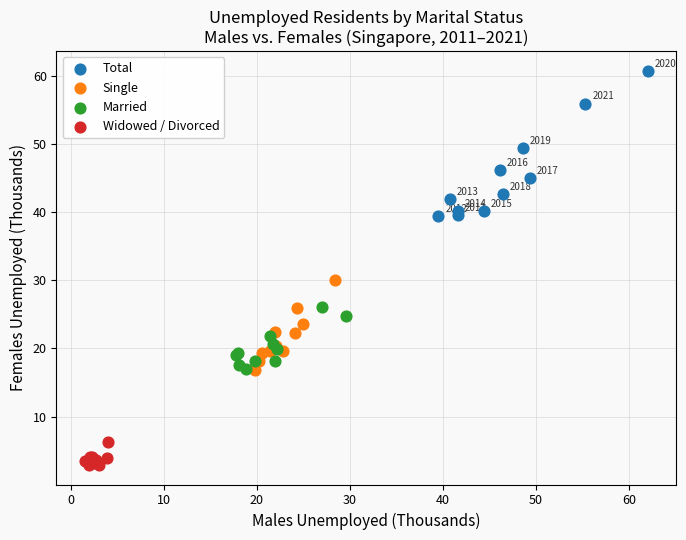

Which series contains the highest Y value?

Total